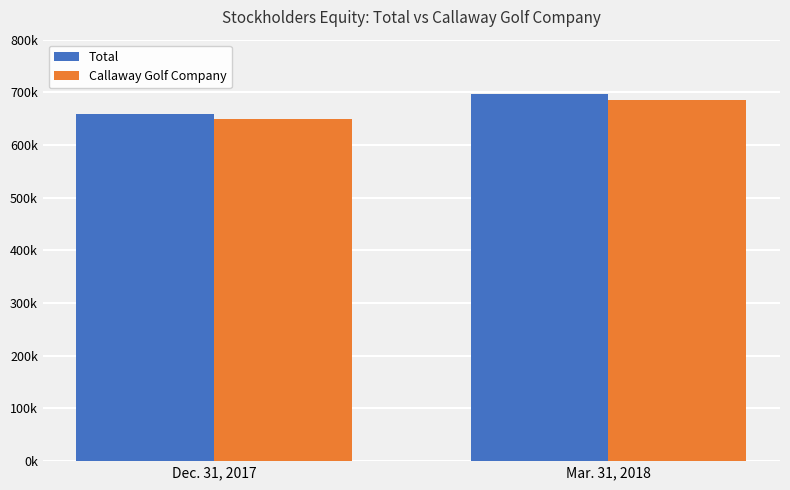

Count the Total values in the range 659375 to 696511.

2